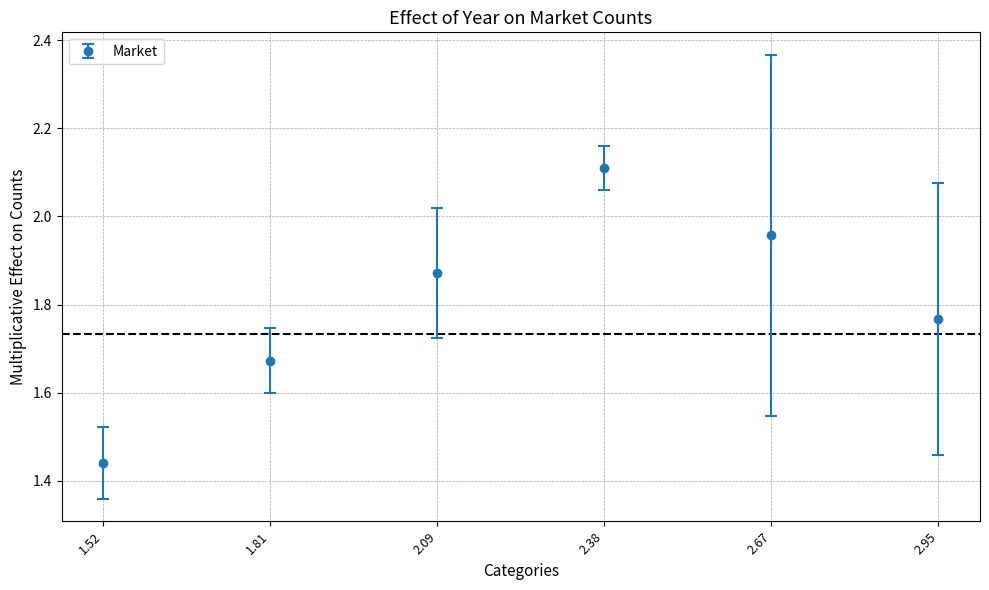

True or false: the data has more than 1 interior local peaks.

False